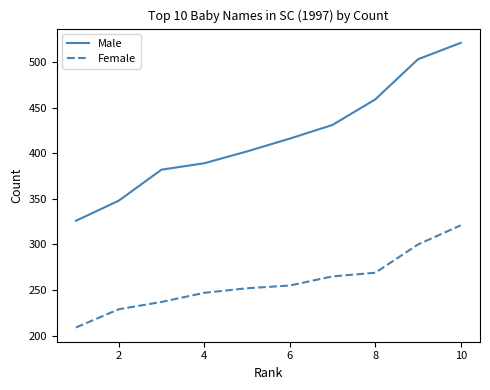

True or false: Female has more than 1 points higher than both neighbors.

False